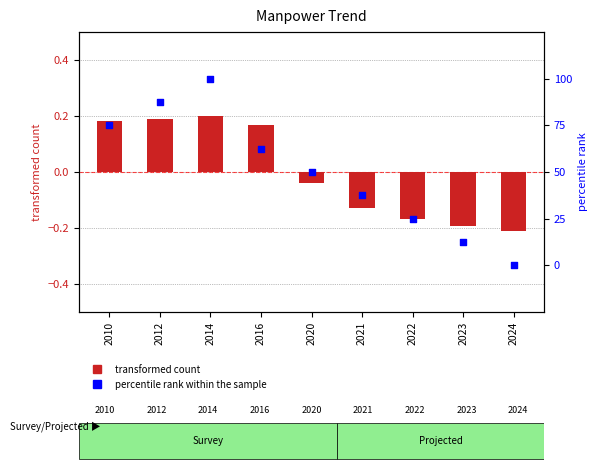

What is the total value across all series at 2014?

100.2